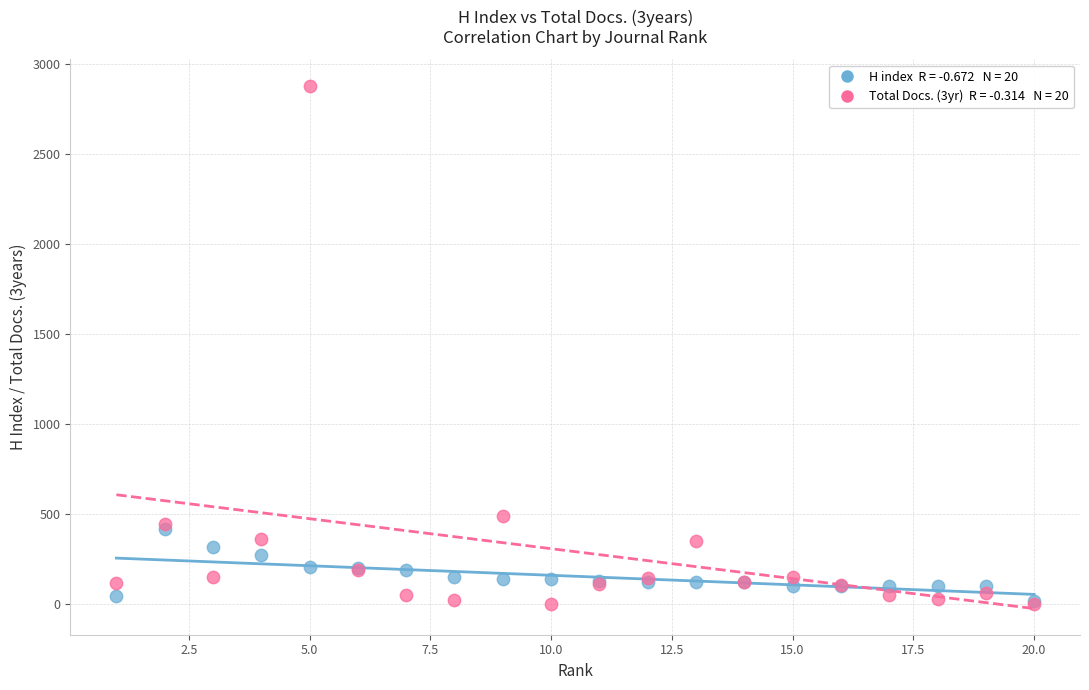

Across all series, what Y value is closest to 1441?

491